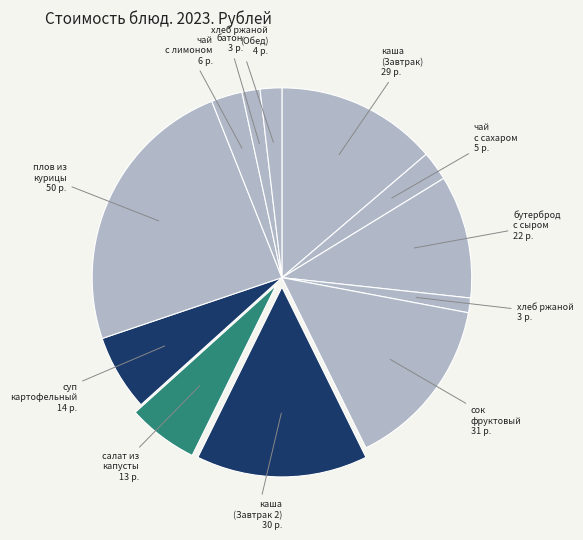

To the nearest percent, what is the difference between the largest and smallest slice percentages?

23%